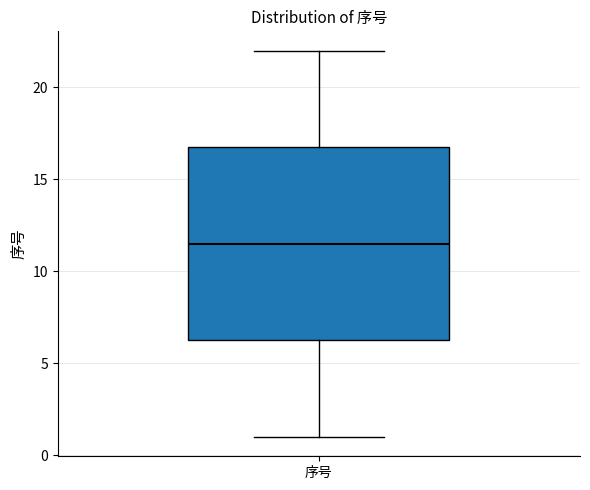

Where is the upper edge of the box for 序号 on the y-axis? The values are not printed on the chart, so give them approximately, as read against the axis.

17.0